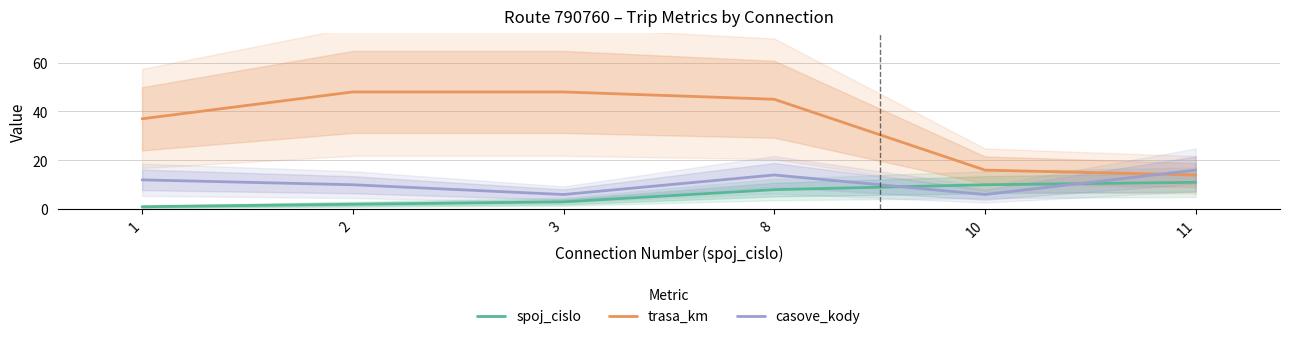

Does the chart display data point markers on the line(s)?

No